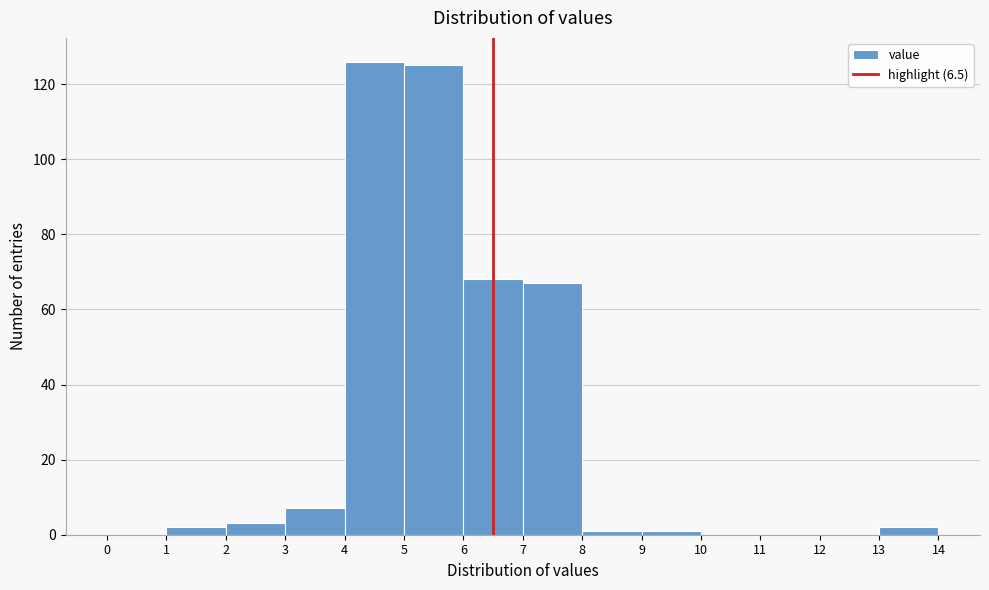

How tall is the bar that spans 1 to 2 on the x-axis? The values are not printed on the chart, so give them approximately, as read against the axis.

2